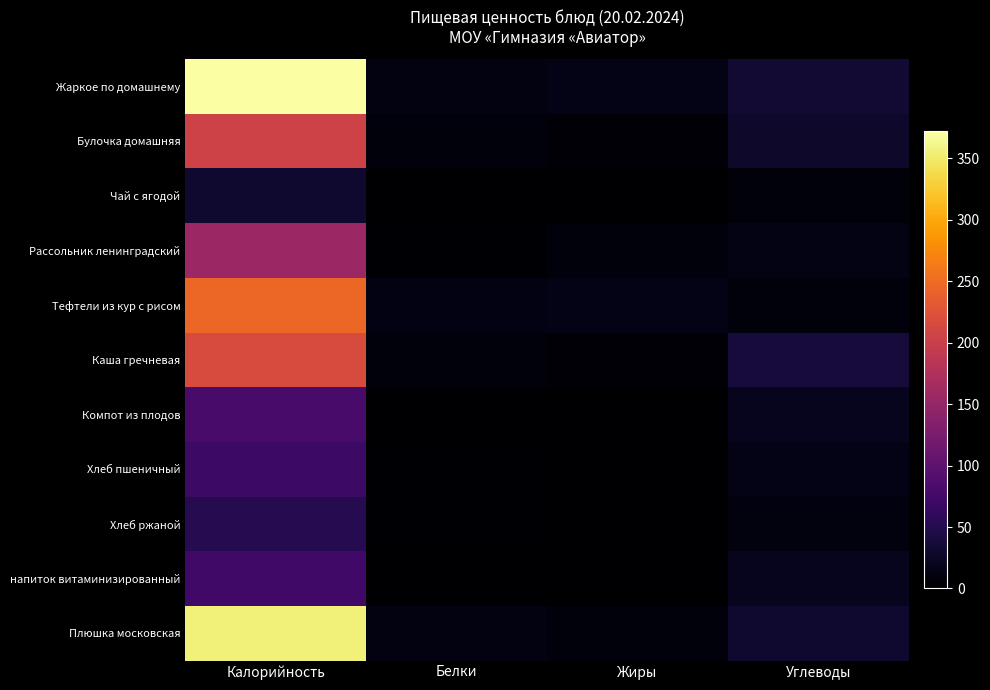

At which category is the sum across all series the highest?

Калорийность